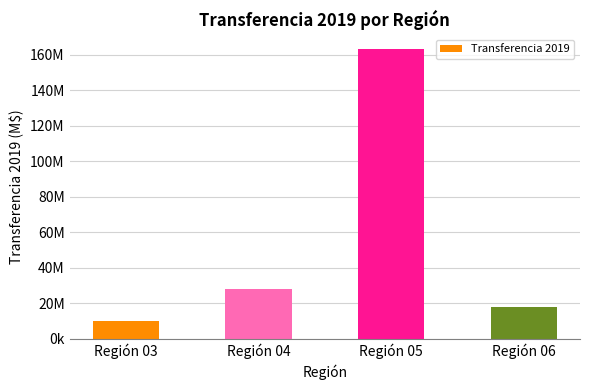

Which category has the highest value across all series?

Región 05